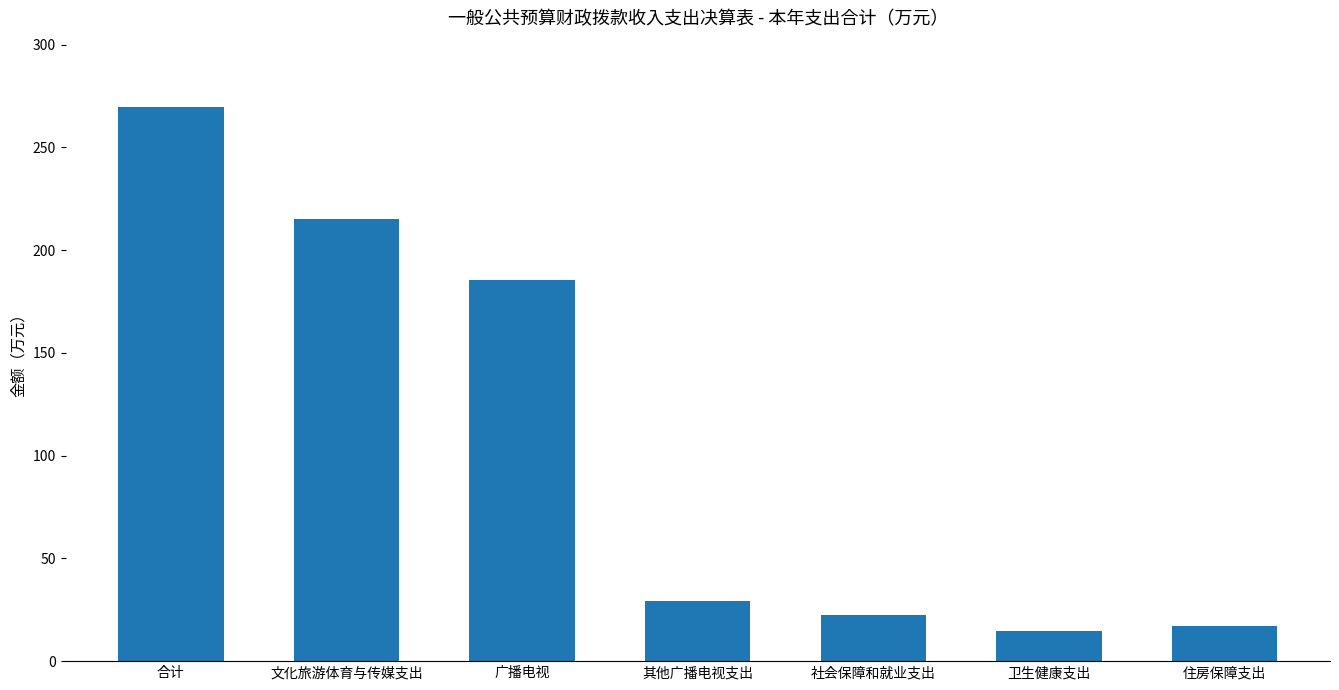

How many data points are less than 29?

3